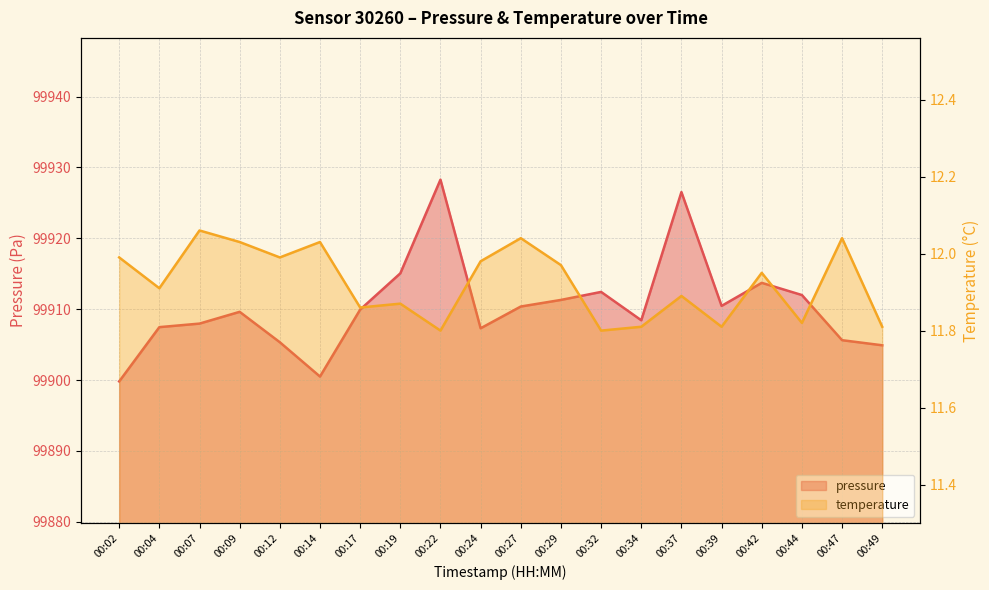

What is the approximate value of pressure at 00:27?

99910.4